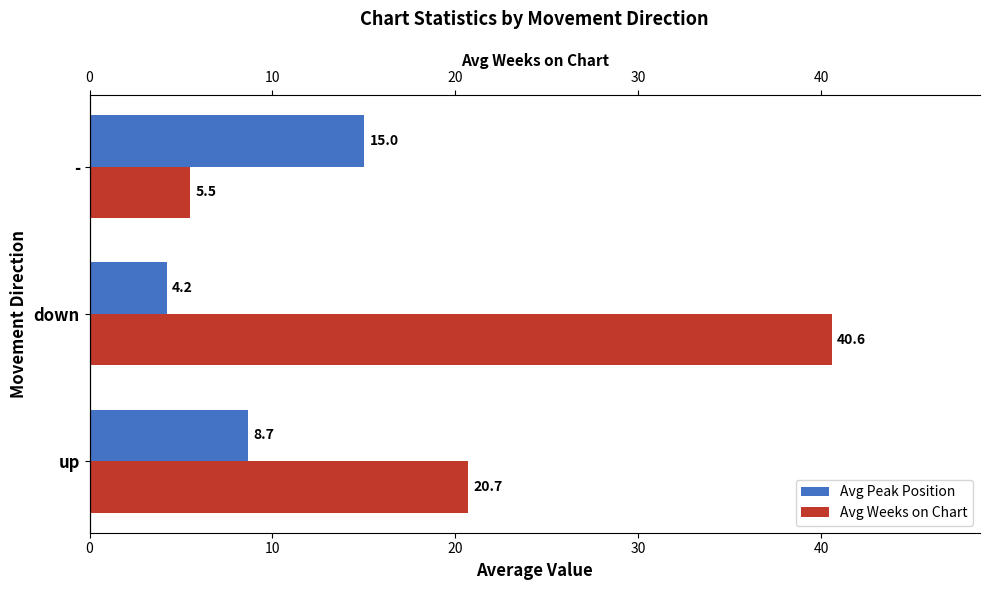

What is the difference between the highest and lowest values at -?

9.5